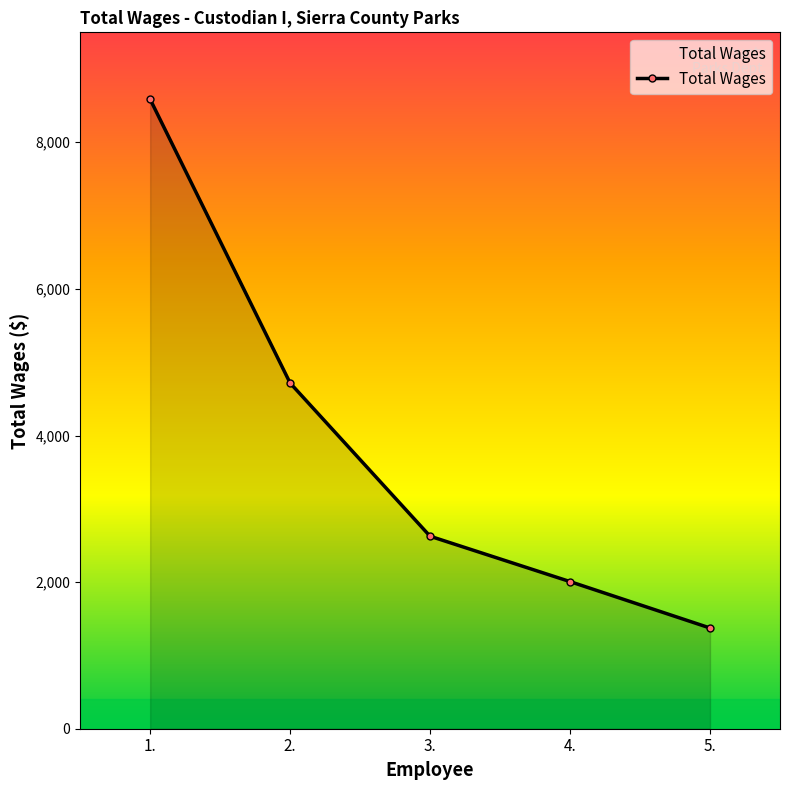

Reading left to right, extract all data points from this chart.

8587	4716	2626	2007	1374